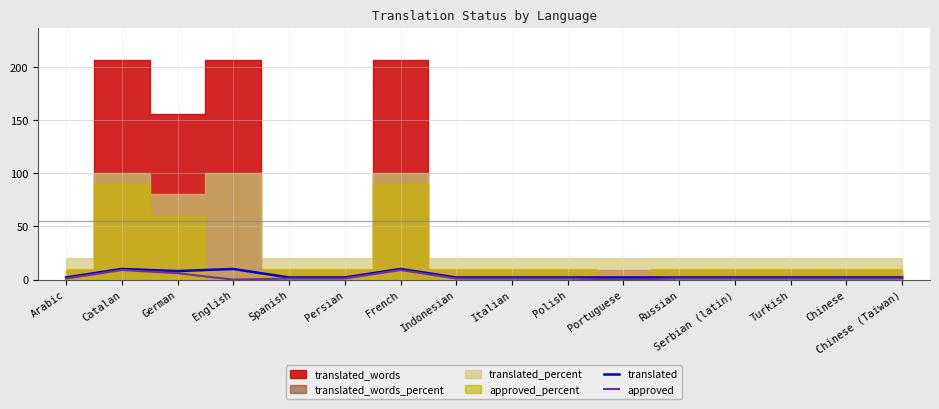

What is the label of the 9th point from the right?

Indonesian